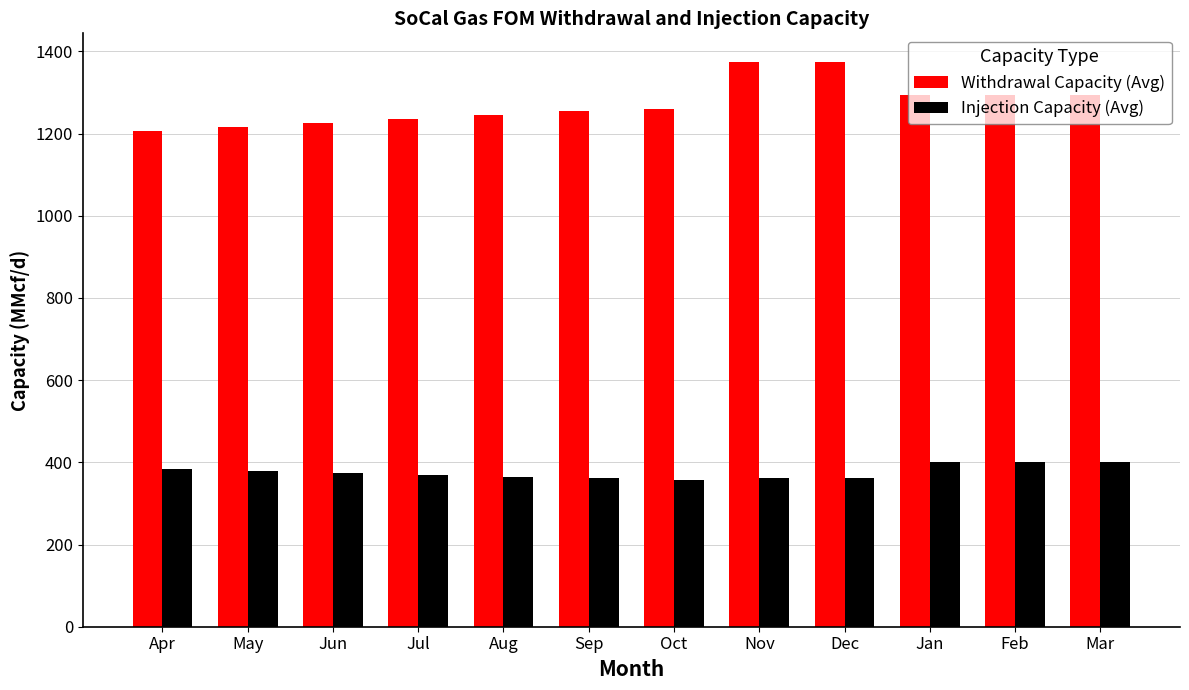

How many groups of bars are there?

12